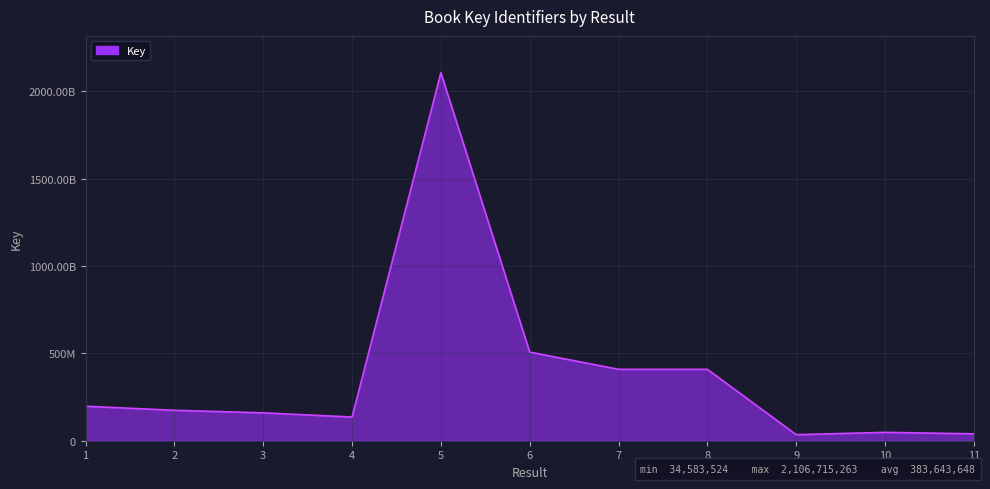

Is this an area chart (filled region under the line)?

Yes